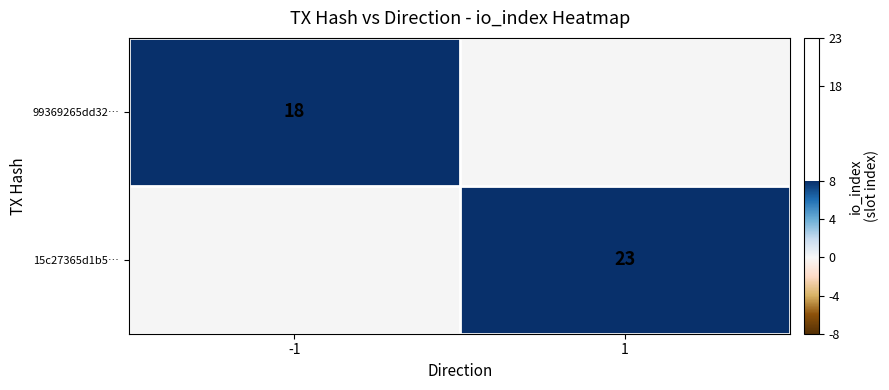

Is it true that 15c27365d1b5… equals 41 at 1?

False